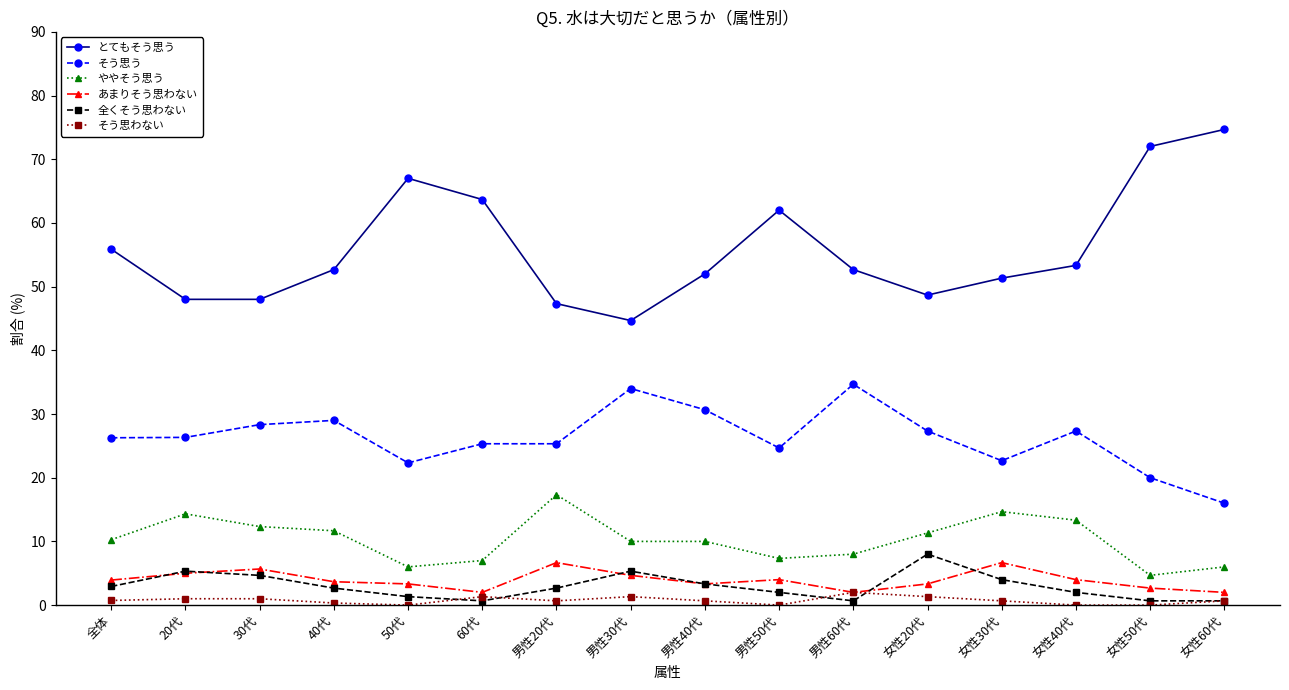

What is the label of the 11th point from the left?

男性60代